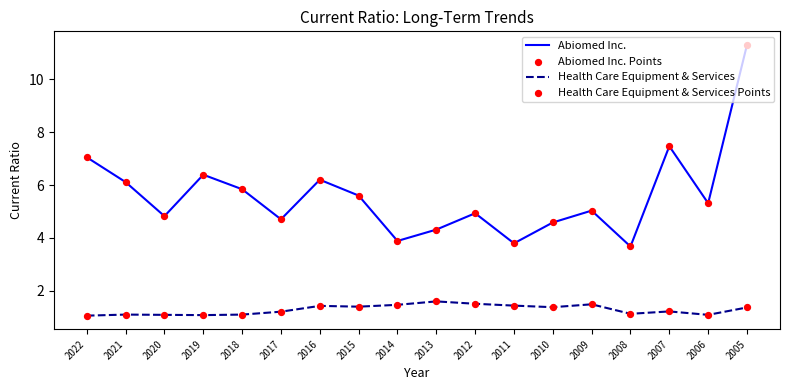

At how many categories does at least one series exceed 9?

1